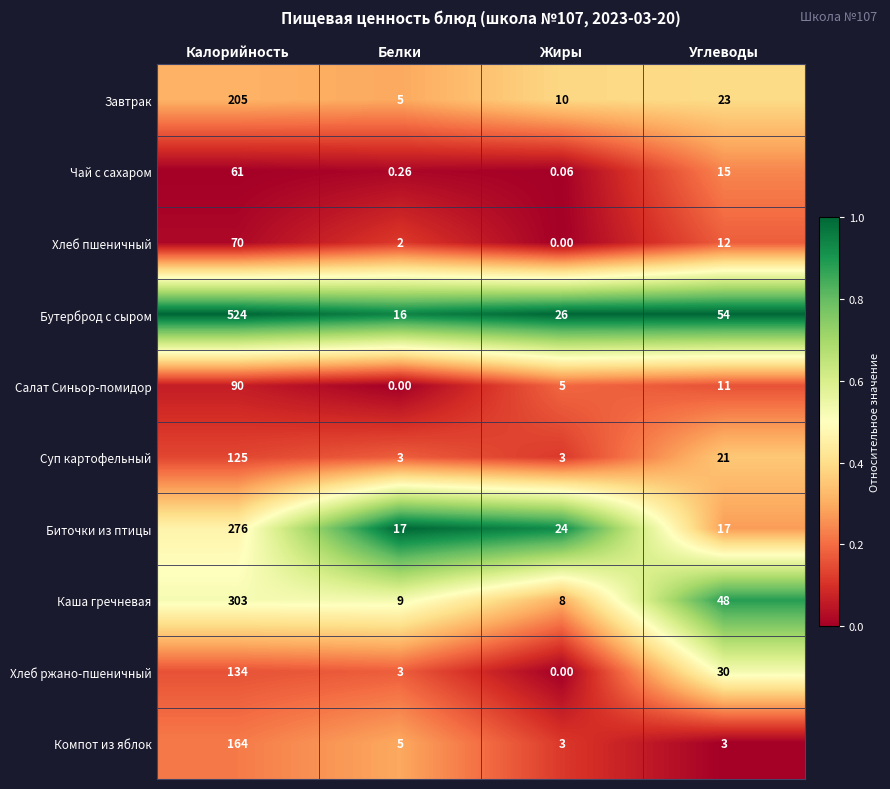

Which category has the highest value across all series?

Калорийность